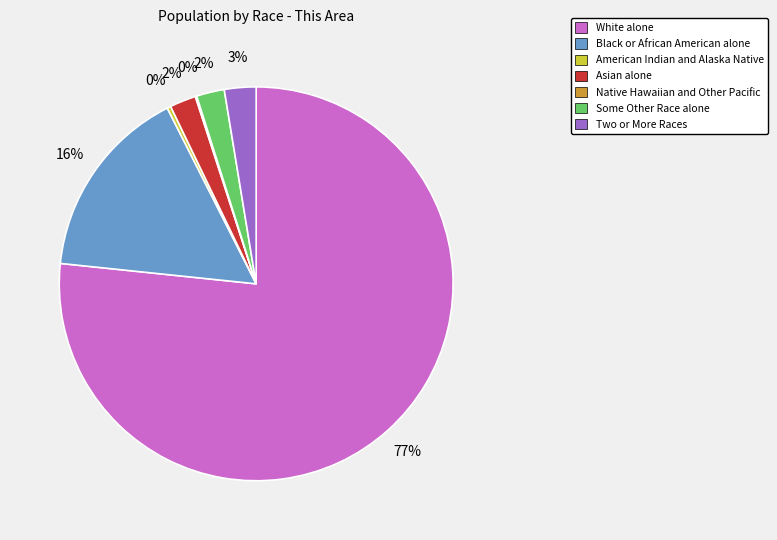

The Two or More Races slice represents 3% of the pie. True or false?

True